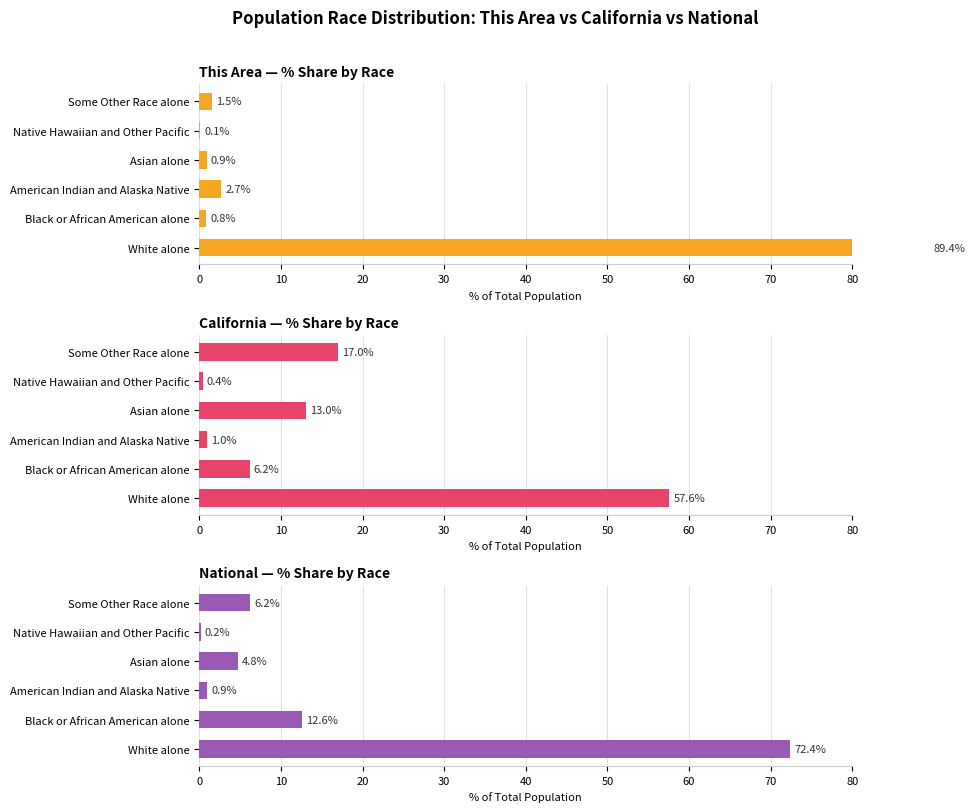

List the series in order of their peak value, highest first.

This Area, National, California